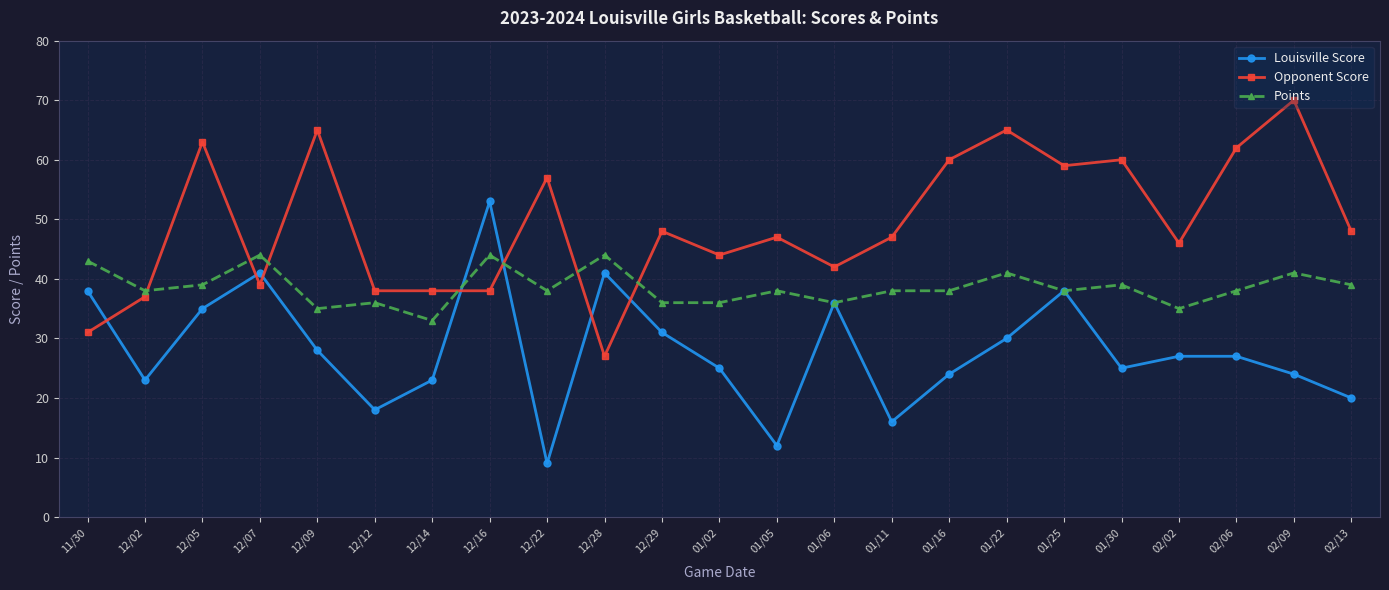

How many categories are shown in the chart?

23